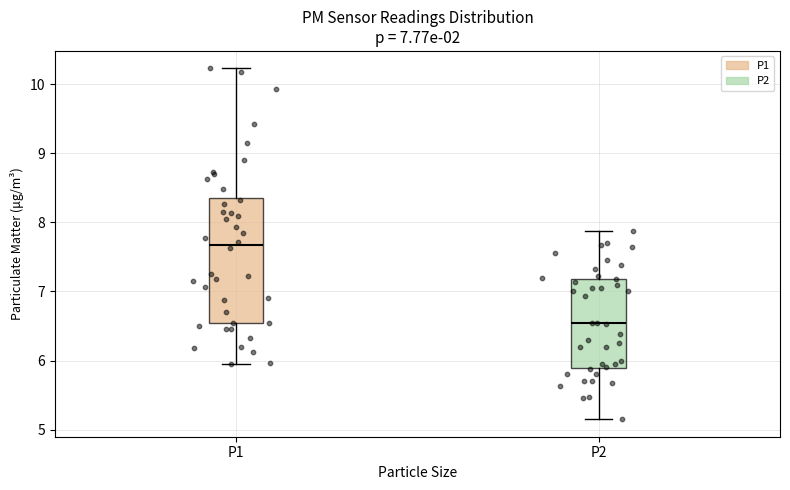

Which box's median line is the highest?

P1